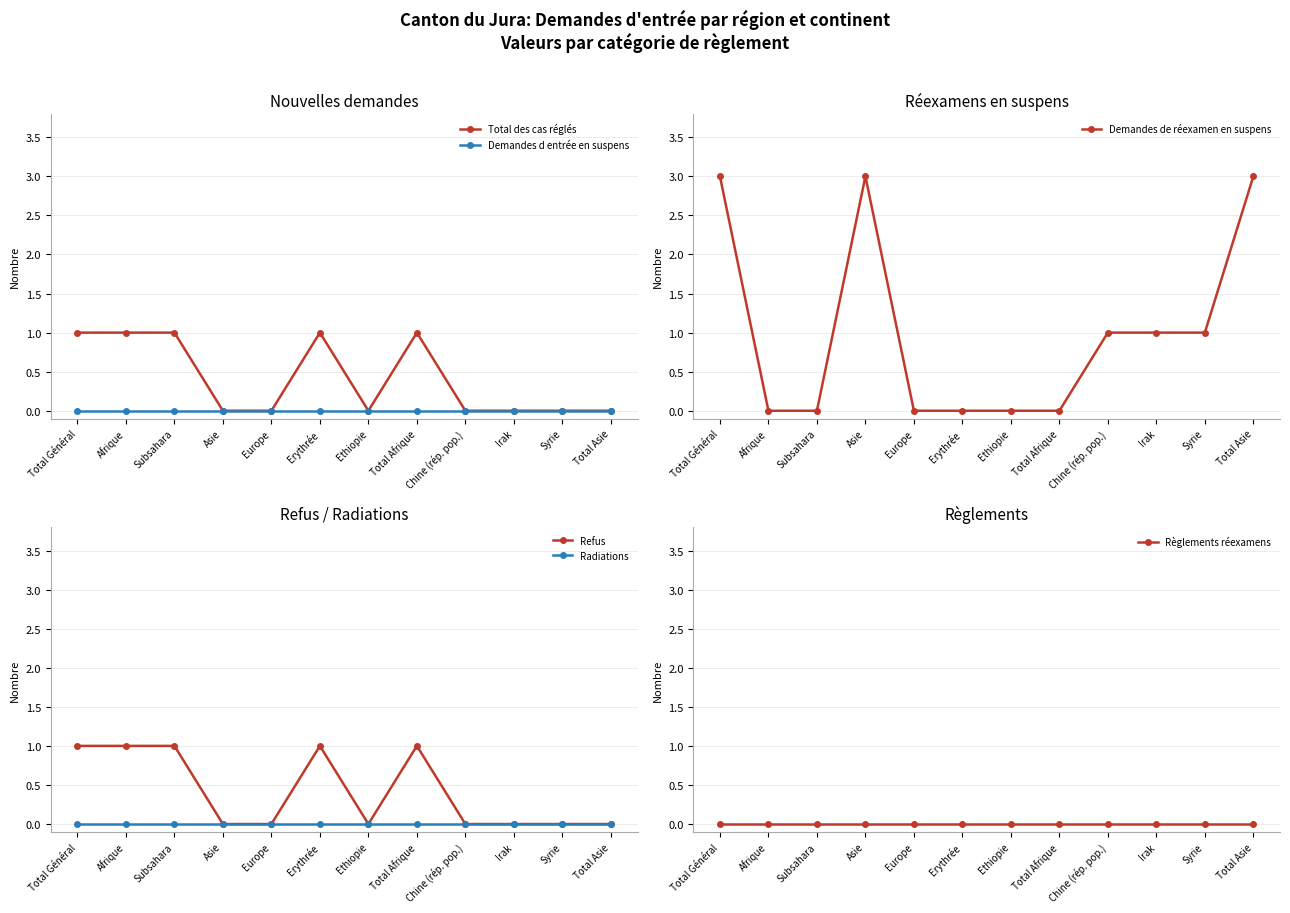

Count the number of categories in the chart.

12